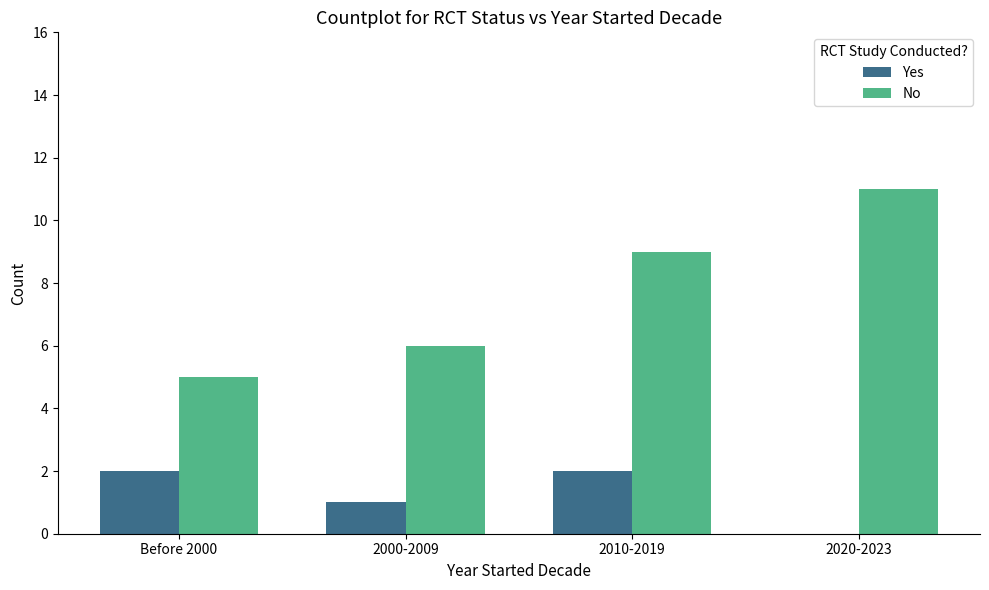

Reading left to right, list all the values displayed in this chart.

Yes: 2	1	2	0
No: 5	6	9	11